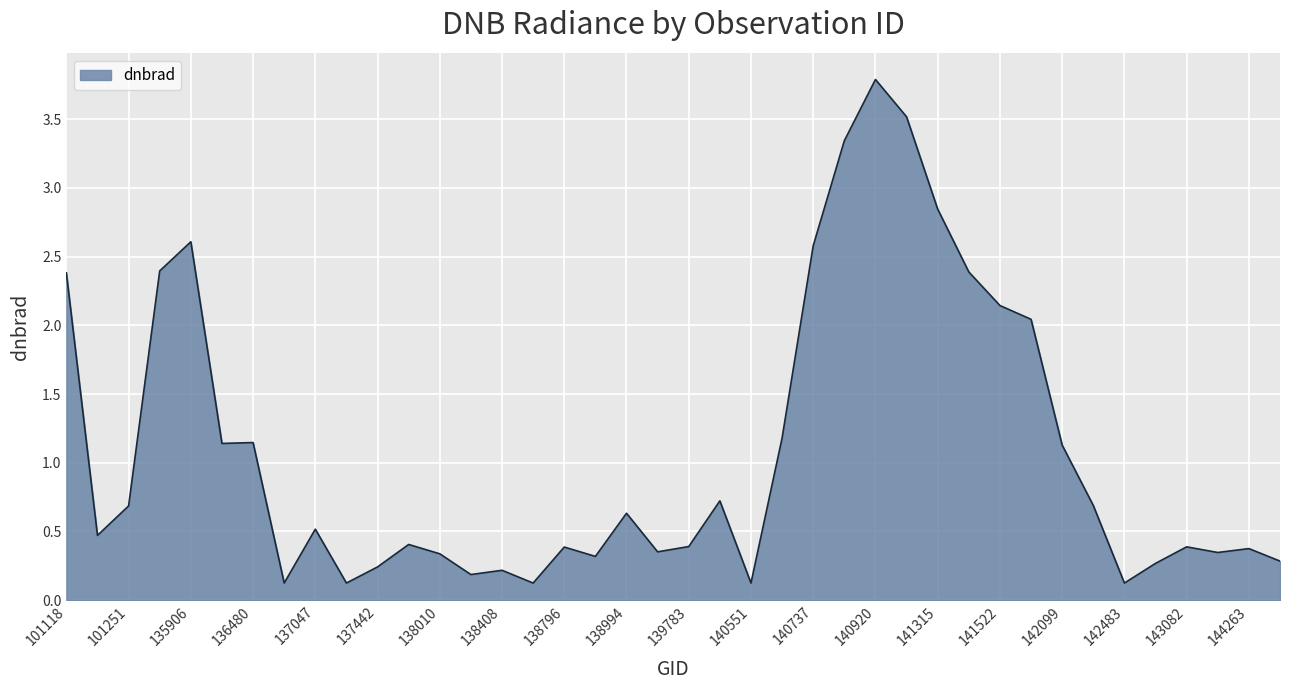

What is the maximum value shown in the chart?

3.8